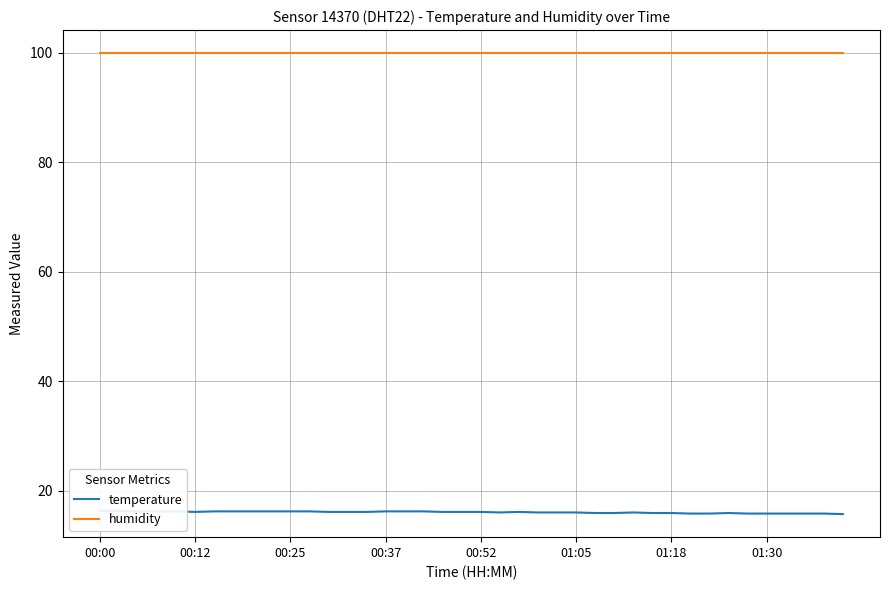

Is it true that temperature equals 11.3 at 00:52?

False